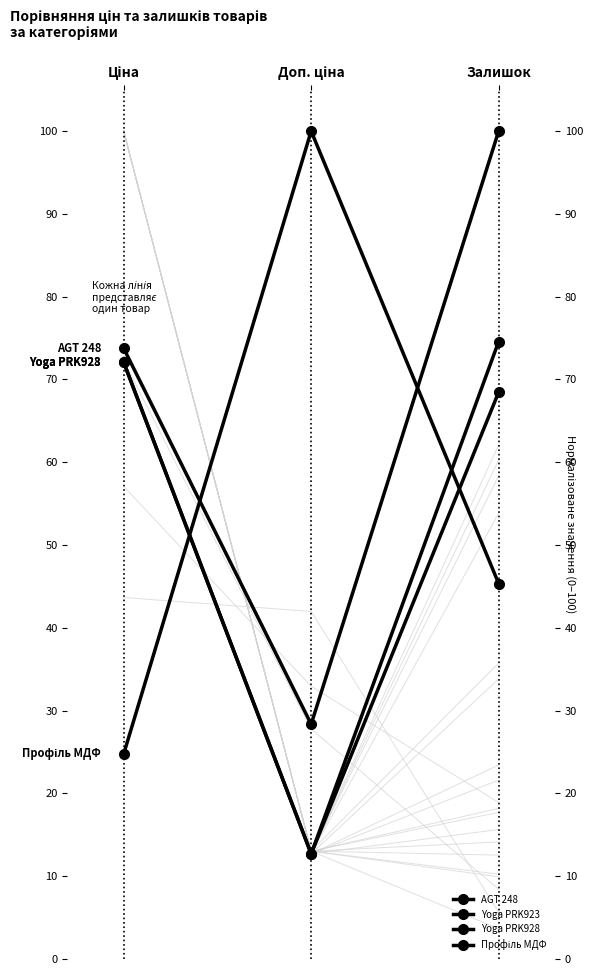

At which label does Yoga PRK928 reach its minimum?

Доп. ціна